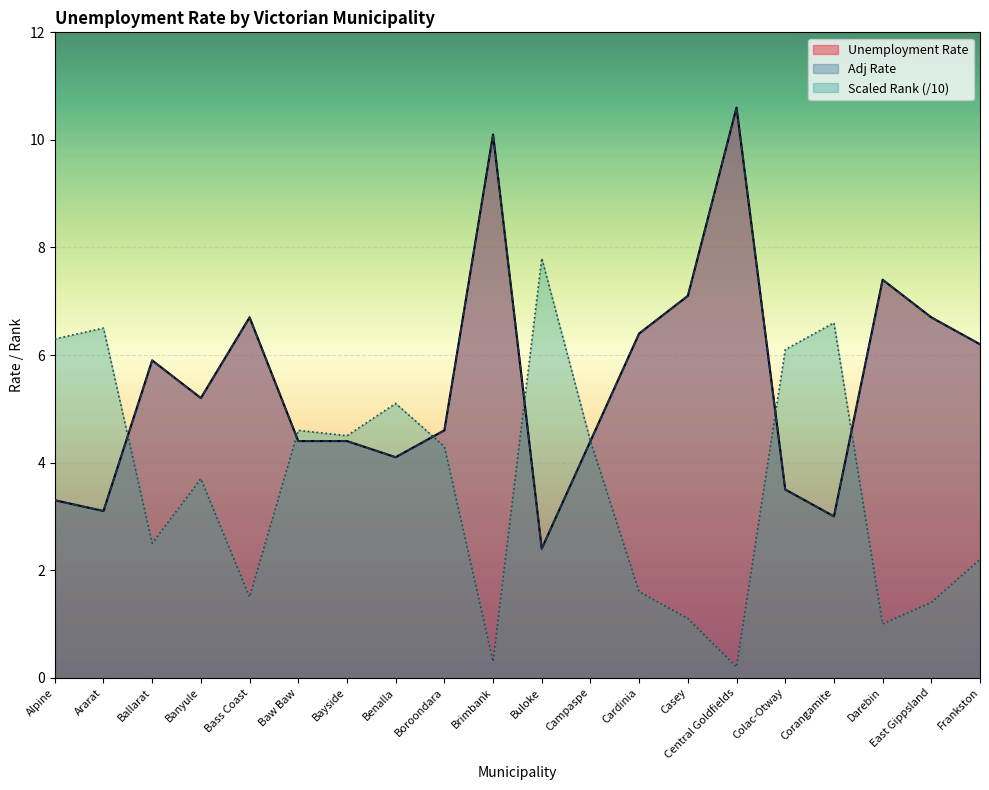

How many lines are shown in the chart?

3